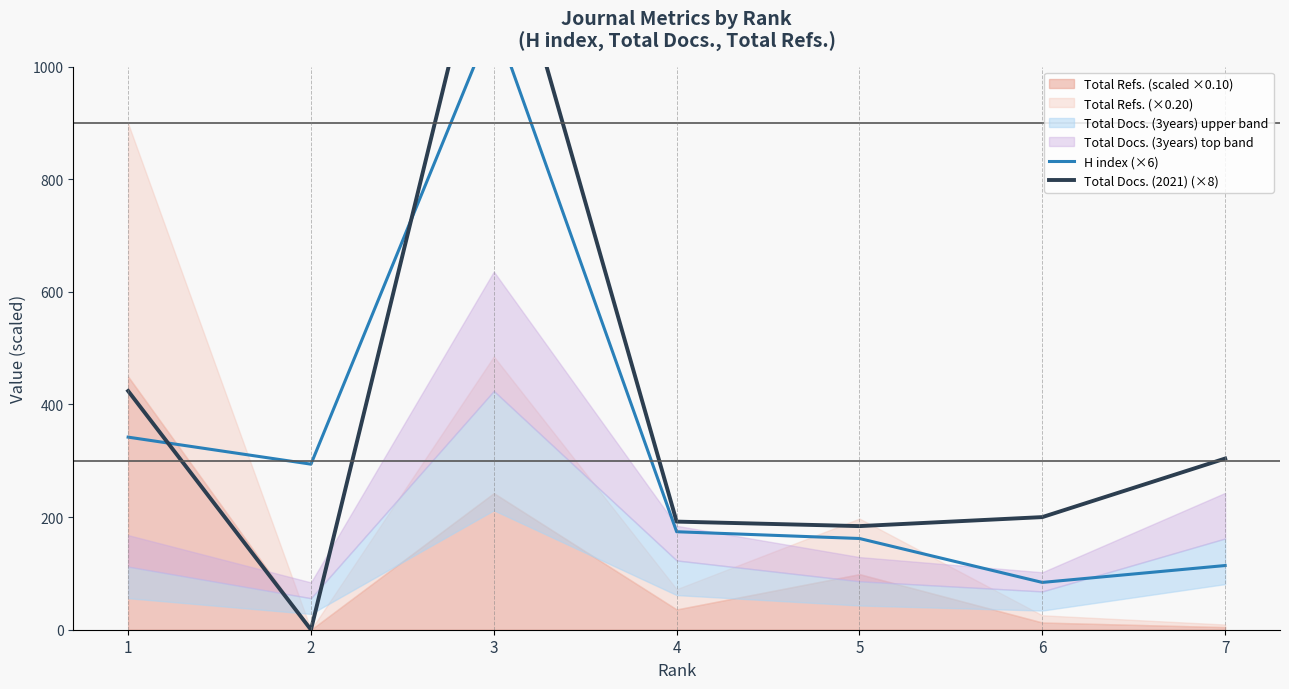

What is the value of the Total Docs. (2021) (×8) point at the 6th from the left?

200